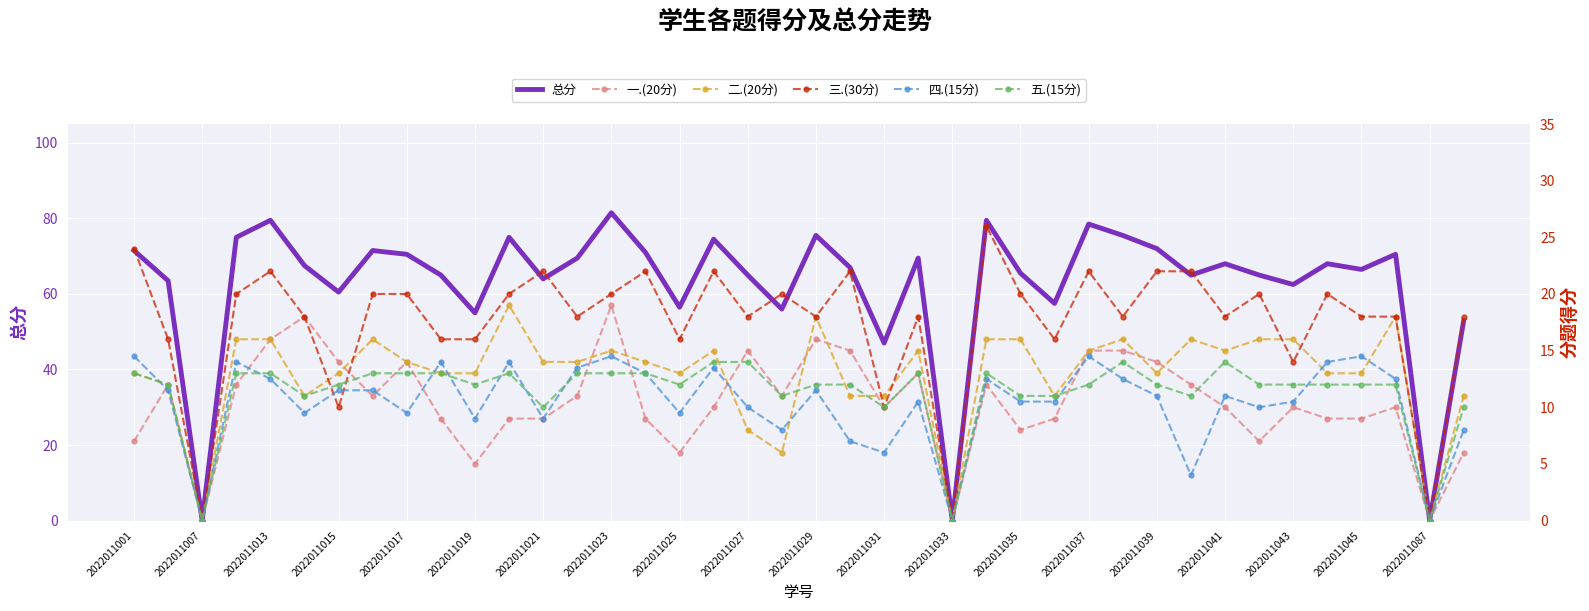

Reading left to right, list all the values displayed in this chart.

总分: 71.5	63.5	0.0	75.0	79.5	67.5	60.5	71.5	70.5	65.0	55.0	75.0	64.0	69.5	81.5	71.0	56.5	74.5	65.0	56.0	75.5	67.0	47.0	69.5	0.0	79.5	65.5	57.5	78.5	75.5	72.0	65.0	68.0	65.0	62.5	68.0	66.5	70.5	0.0	53.0
一.(20分): 7.0	12.0	0.0	12.0	16.0	18.0	14.0	11.0	14.0	9.0	5.0	9.0	9.0	11.0	19.0	9.0	6.0	10.0	15.0	11.0	16.0	15.0	10.0	13.0	0.0	12.0	8.0	9.0	15.0	15.0	14.0	12.0	10.0	7.0	10.0	9.0	9.0	10.0	0.0	6.0
二.(20分): 13.0	12.0	0.0	16.0	16.0	11.0	13.0	16.0	14.0	13.0	13.0	19.0	14.0	14.0	15.0	14.0	13.0	15.0	8.0	6.0	18.0	11.0	11.0	15.0	0.0	16.0	16.0	11.0	15.0	16.0	13.0	16.0	15.0	16.0	16.0	13.0	13.0	18.0	0.0	11.0
三.(30分): 24.0	16.0	0.0	20.0	22.0	18.0	10.0	20.0	20.0	16.0	16.0	20.0	22.0	18.0	20.0	22.0	16.0	22.0	18.0	20.0	18.0	22.0	10.0	18.0	0.0	26.0	20.0	16.0	22.0	18.0	22.0	22.0	18.0	20.0	14.0	20.0	18.0	18.0	0.0	18.0
四.(15分): 14.5	11.5	0.0	14.0	12.5	9.5	11.5	11.5	9.5	14.0	9.0	14.0	9.0	13.5	14.5	13.0	9.5	13.5	10.0	8.0	11.5	7.0	6.0	10.5	0.0	12.5	10.5	10.5	14.5	12.5	11.0	4.0	11.0	10.0	10.5	14.0	14.5	12.5	0.0	8.0
五.(15分): 13.0	12.0	0.0	13.0	13.0	11.0	12.0	13.0	13.0	13.0	12.0	13.0	10.0	13.0	13.0	13.0	12.0	14.0	14.0	11.0	12.0	12.0	10.0	13.0	0.0	13.0	11.0	11.0	12.0	14.0	12.0	11.0	14.0	12.0	12.0	12.0	12.0	12.0	0.0	10.0